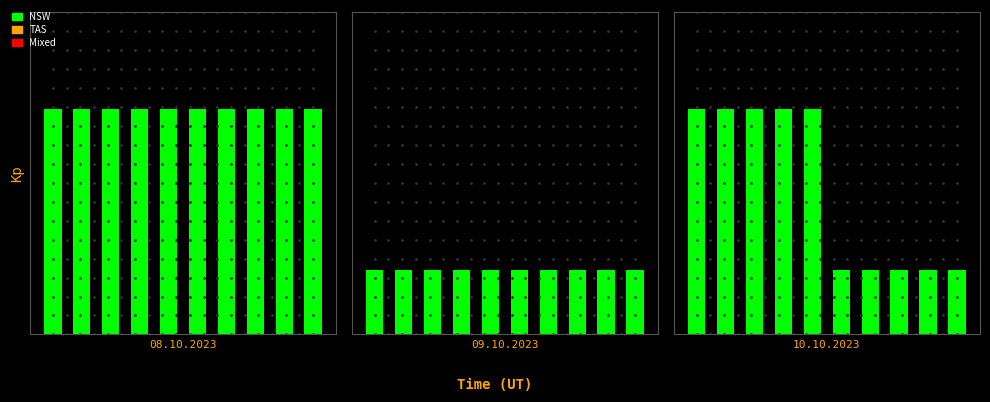

Is it true that TAS equals 3 at 5?

False